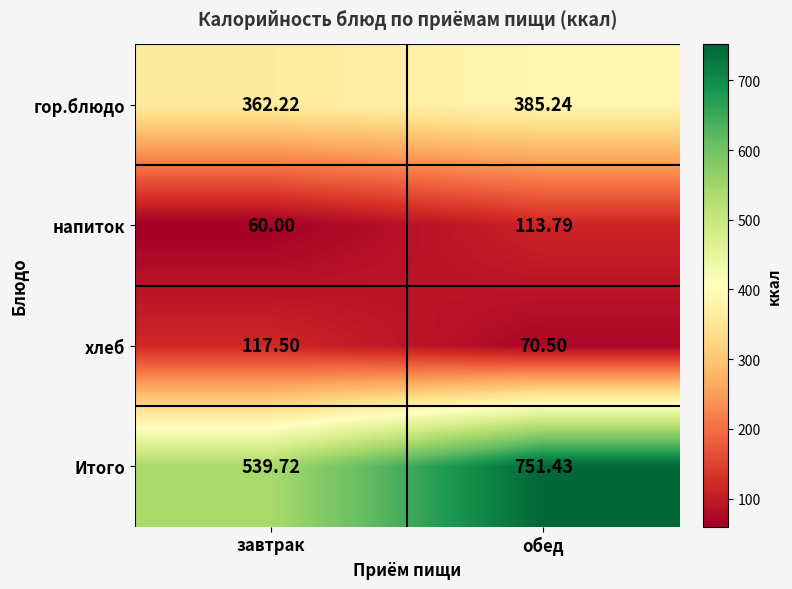

At which label does Итого first exceed 751?

обед